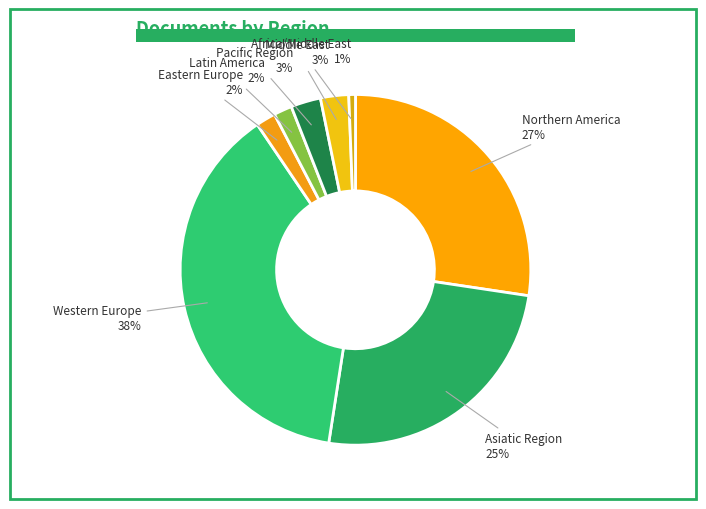

What percentage is the Africa/Middle East slice, to the nearest percent?

1%